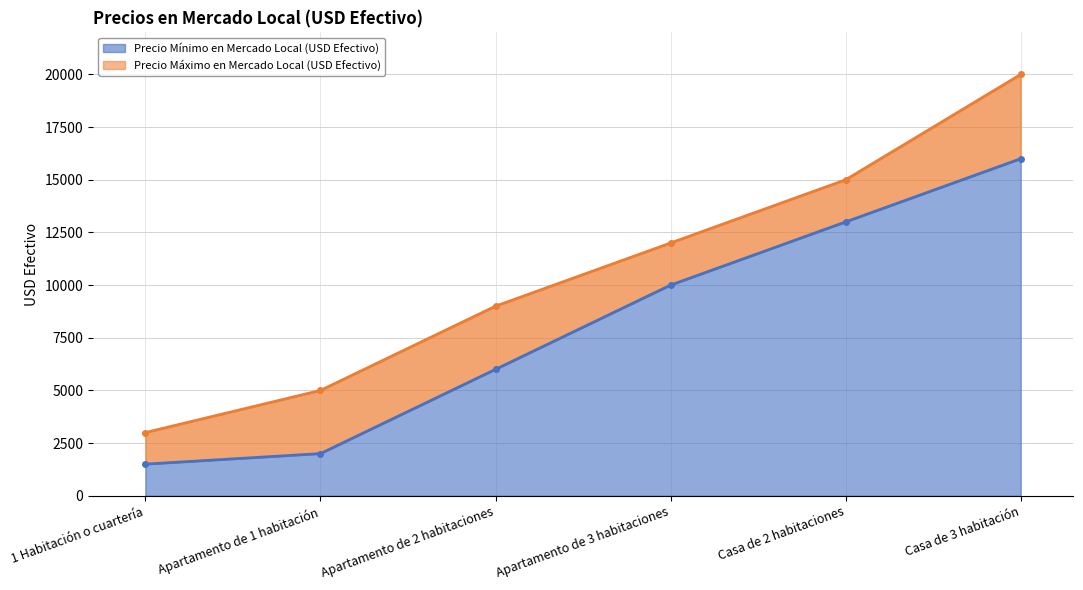

True or false: Precio Mínimo en Mercado Local (USD Efectivo) and Precio Máximo en Mercado Local (USD Efectivo) cross at least once.

False